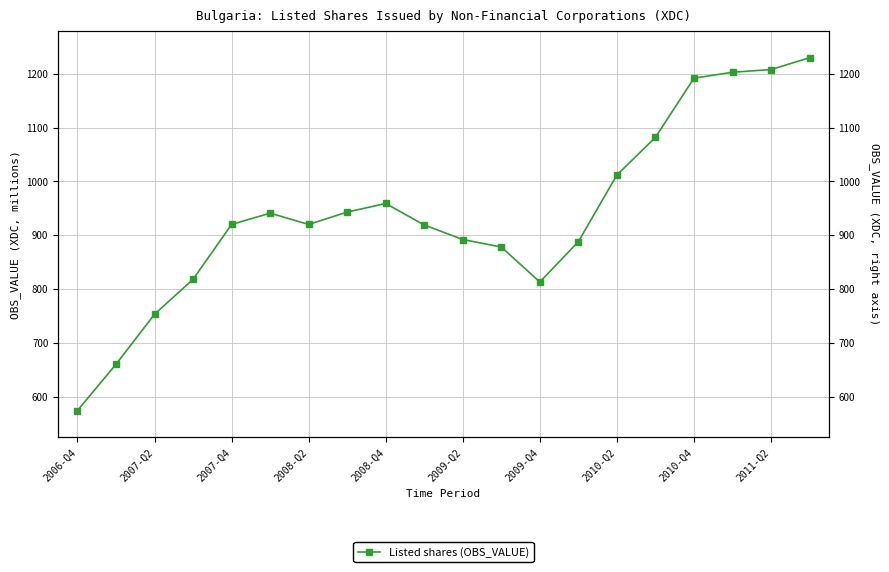

What is the value of the 15th point from the left?

1012